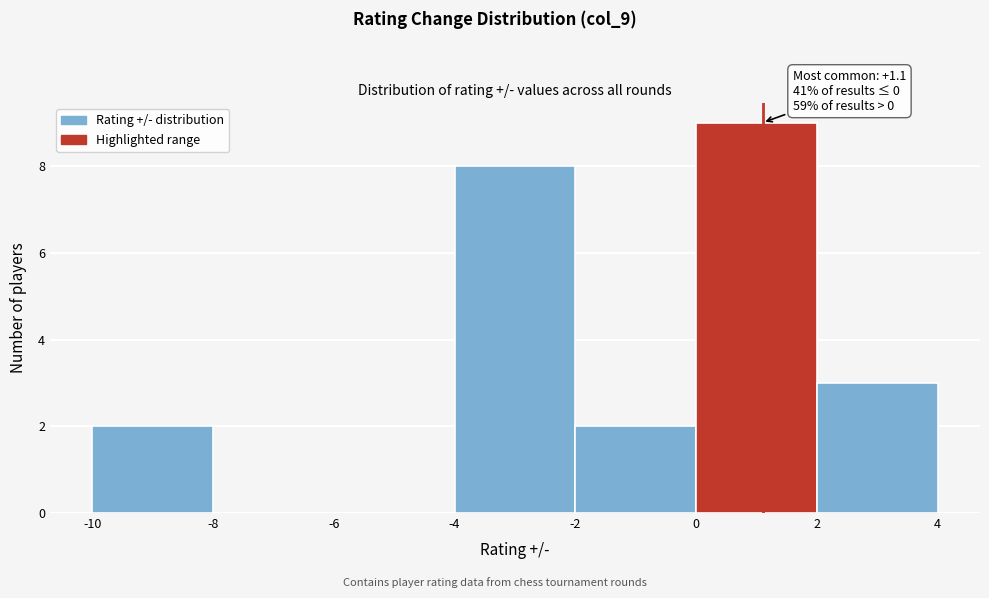

Which range on the x-axis has the tallest bar?

0 to 2